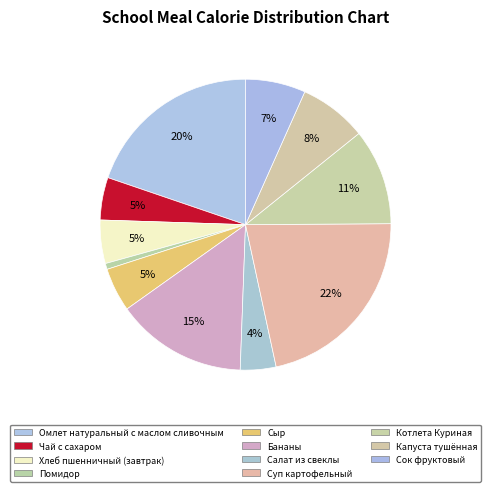

True or false: Капуста тушённая accounts for 8% of the total.

True